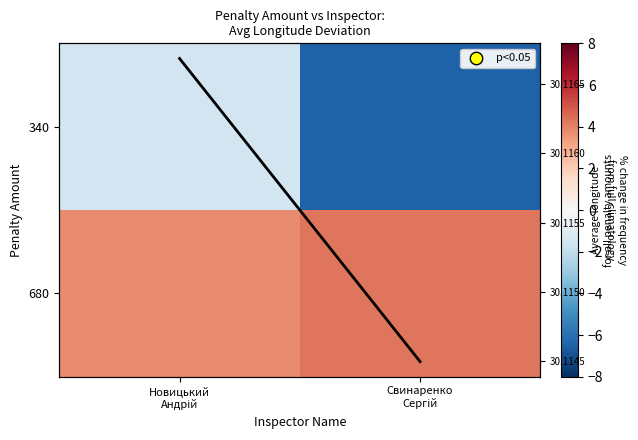

What is the sum of the 680 values at Новицький Андрій and Свинаренко Сергій?

8.0